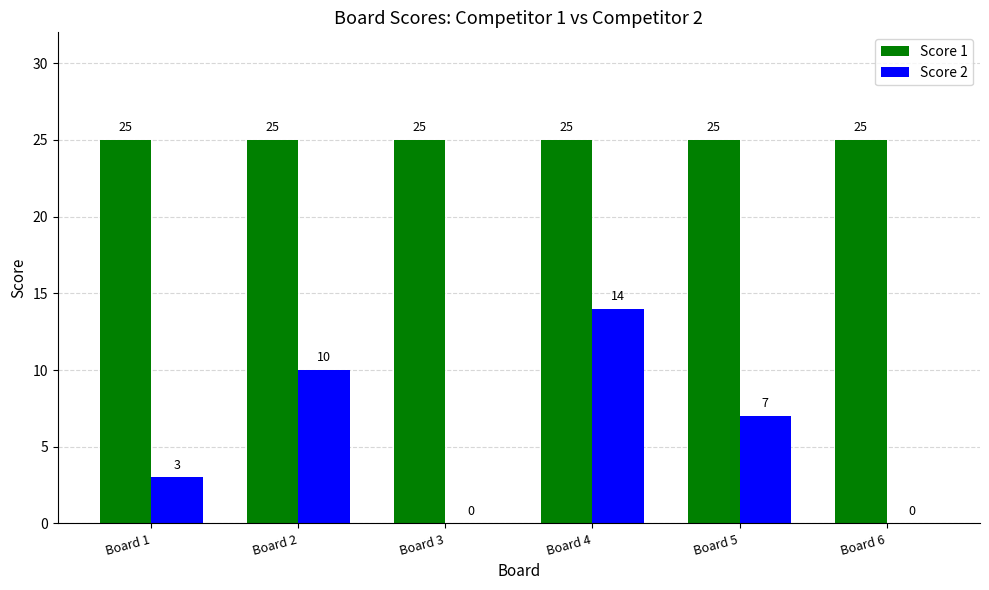

What is the maximum value shown in the chart?

25